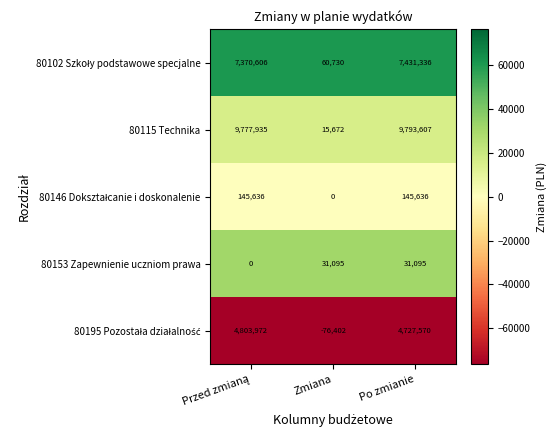

The value of 80153 Zapewnienie uczniom prawa at Zmiana is 31095. True or false?

True